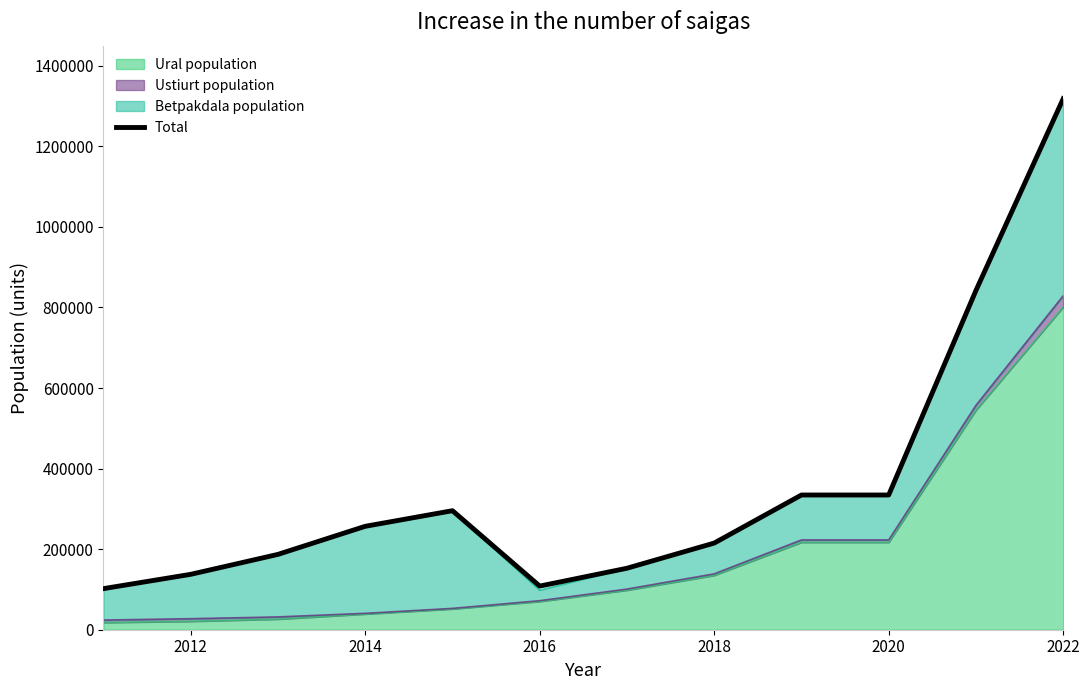

The value at 8 is 468309. True or false?

False